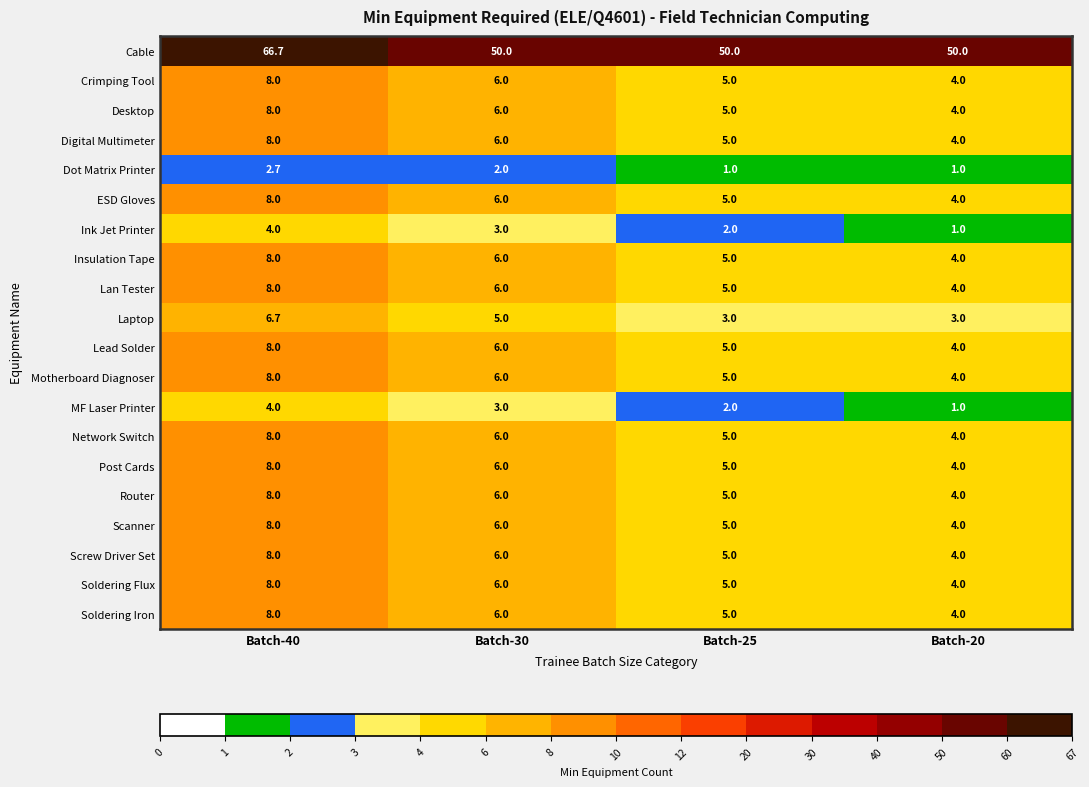

Which series has the largest range (max minus min)?

Cable